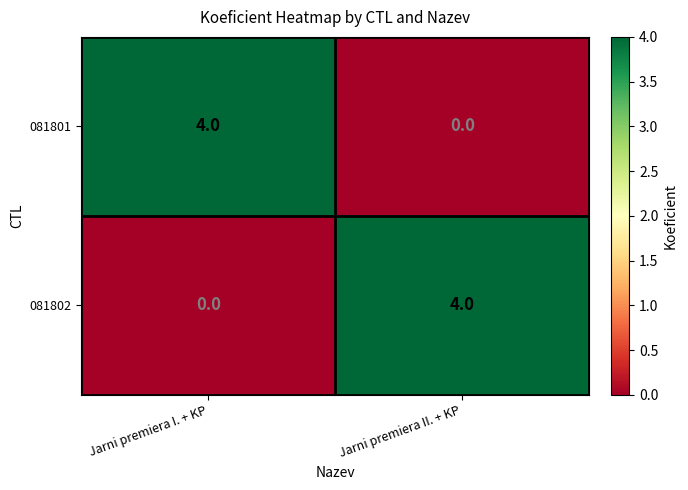

What value does the 081801 series have at Jarni premiera I. + KP?

4